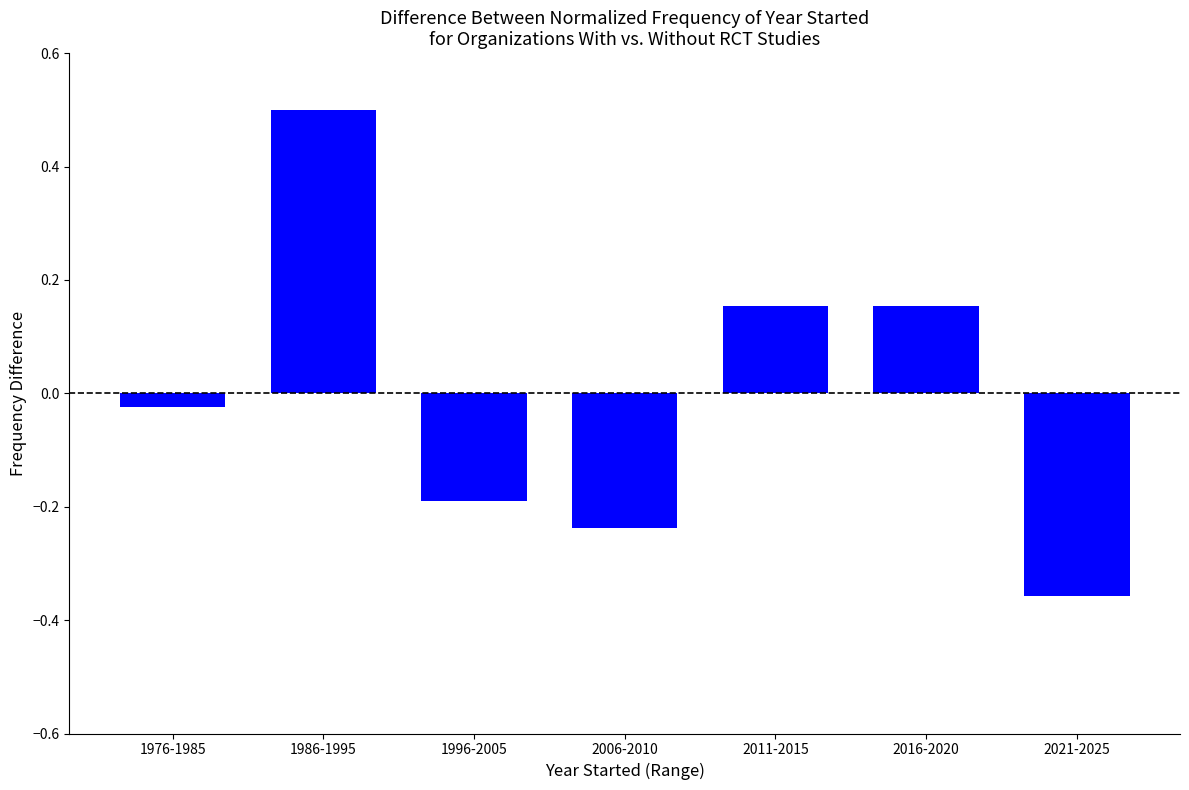

What is the value of the 2nd bar from the left?

0.5